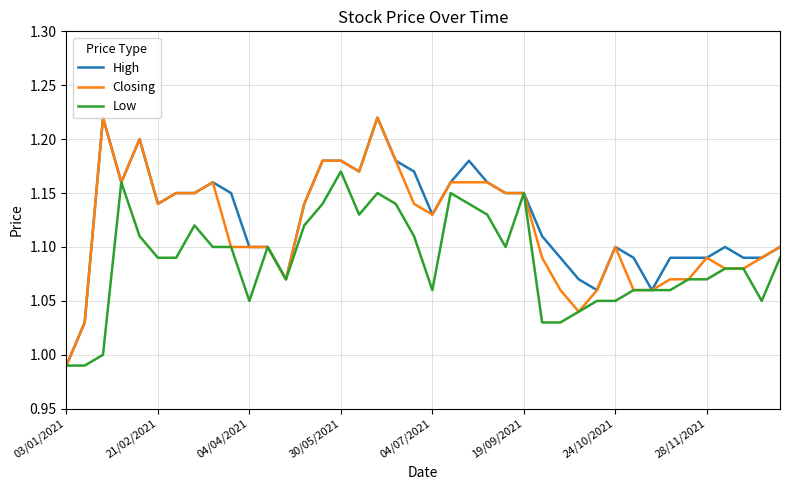

Reading left to right, what are all the values shown in this chart?

High: 1.0	1.0	1.2	1.2	1.2	1.1	1.1	1.1	1.2	1.1	1.1	1.1	1.1	1.1	1.2	1.2	1.2	1.2	1.2	1.2	1.1	1.2	1.2	1.2	1.1	1.1	1.1	1.1	1.1	1.1	1.1	1.1	1.1	1.1	1.1	1.1	1.1	1.1	1.1	1.1
Closing: 1.0	1.0	1.2	1.2	1.2	1.1	1.1	1.1	1.2	1.1	1.1	1.1	1.1	1.1	1.2	1.2	1.2	1.2	1.2	1.1	1.1	1.2	1.2	1.2	1.1	1.1	1.1	1.1	1.0	1.1	1.1	1.1	1.1	1.1	1.1	1.1	1.1	1.1	1.1	1.1
Low: 1.0	1.0	1.0	1.2	1.1	1.1	1.1	1.1	1.1	1.1	1.1	1.1	1.1	1.1	1.1	1.2	1.1	1.1	1.1	1.1	1.1	1.1	1.1	1.1	1.1	1.1	1.0	1.0	1.0	1.1	1.1	1.1	1.1	1.1	1.1	1.1	1.1	1.1	1.1	1.1